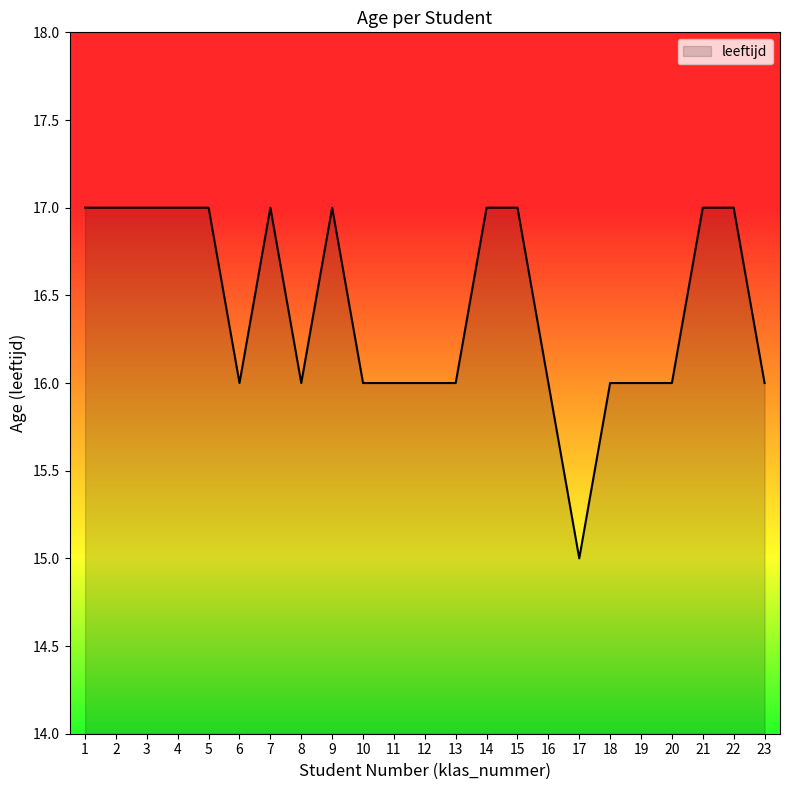

The value at 22 is 17. True or false?

True